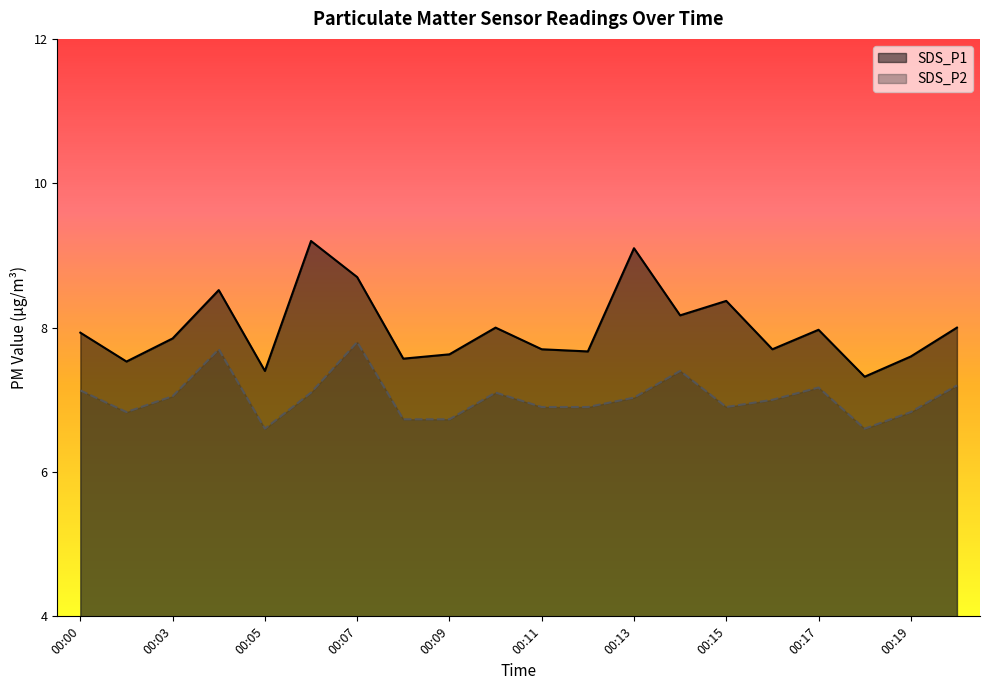

At how many categories does at least one series exceed 7?

20